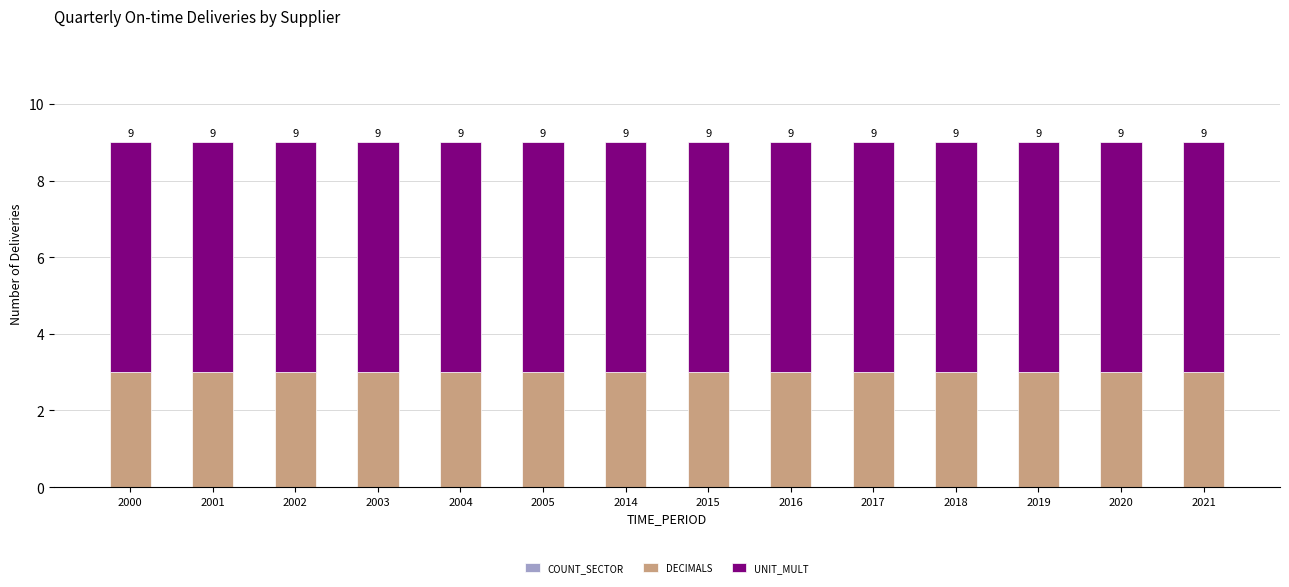

Are the bars grouped side by side (vs. stacked)?

No